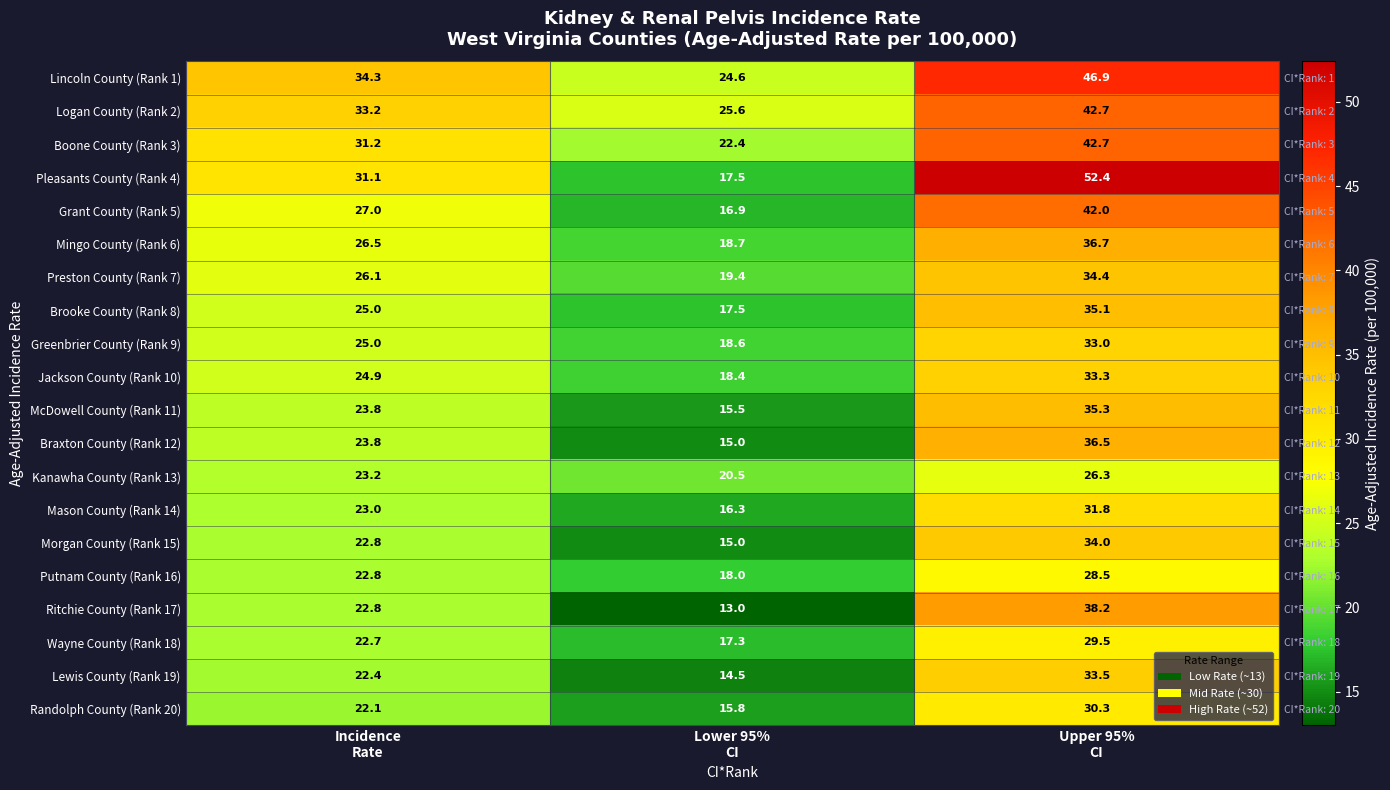

Is it true that Boone County (Rank 3) equals 31.2 at Incidence Rate?

True